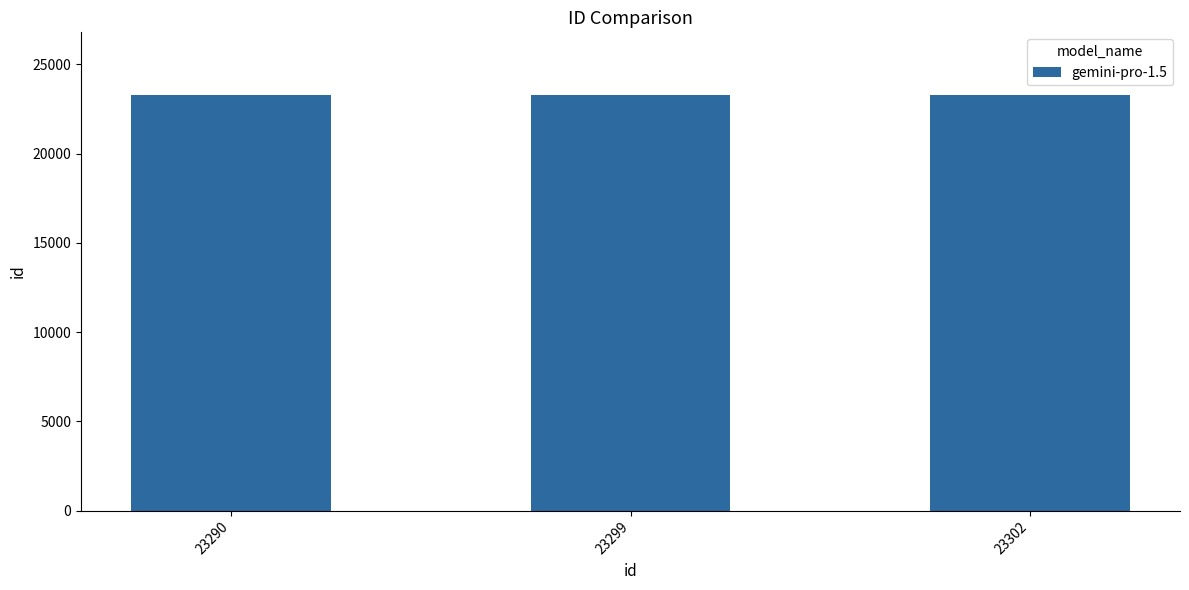

What is the ratio of the value at 23299 to the value at 23290?

1.0